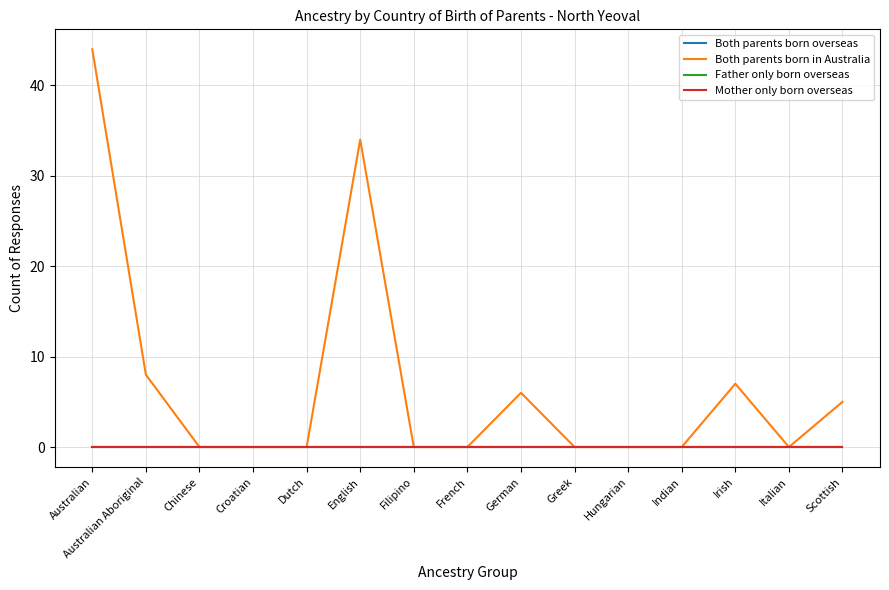

Which label corresponds to the smallest value in the chart?

Australian